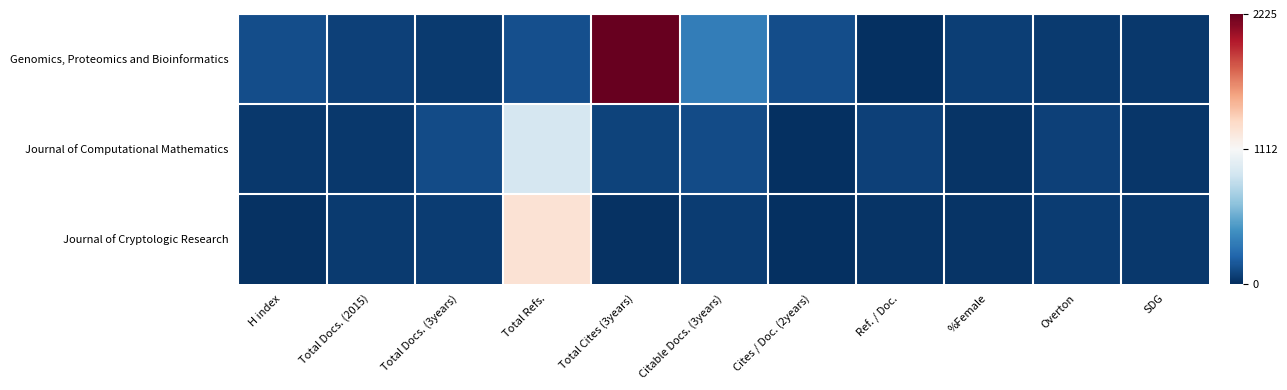

Rank the series by their maximum value, from highest to lowest.

Genomics, Proteomics and Bioinformatics, Journal of Cryptologic Research, Journal of Computational Mathematics